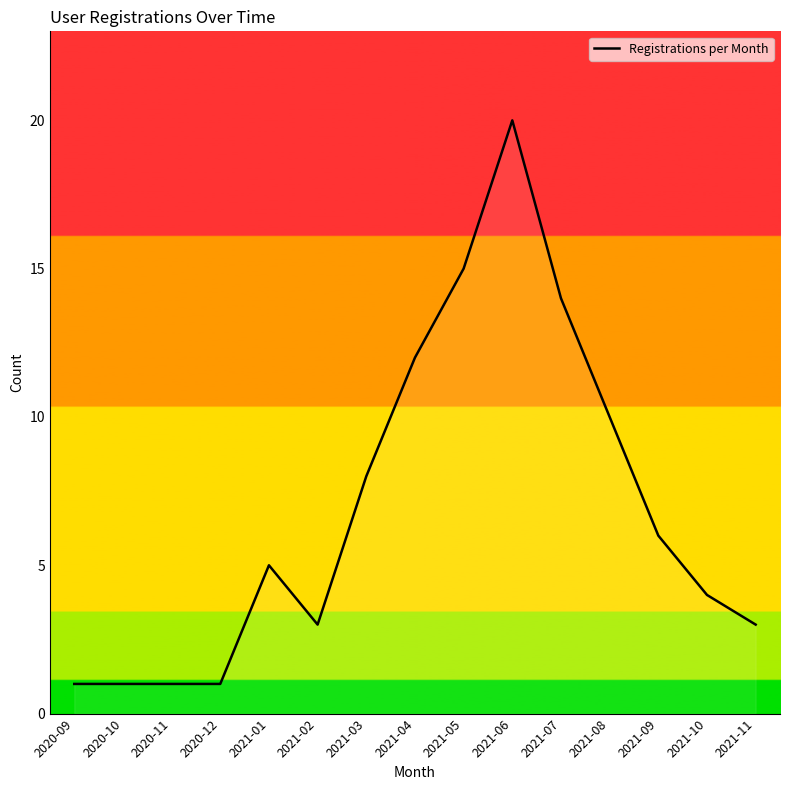

What position from the right is 2021-01?

11